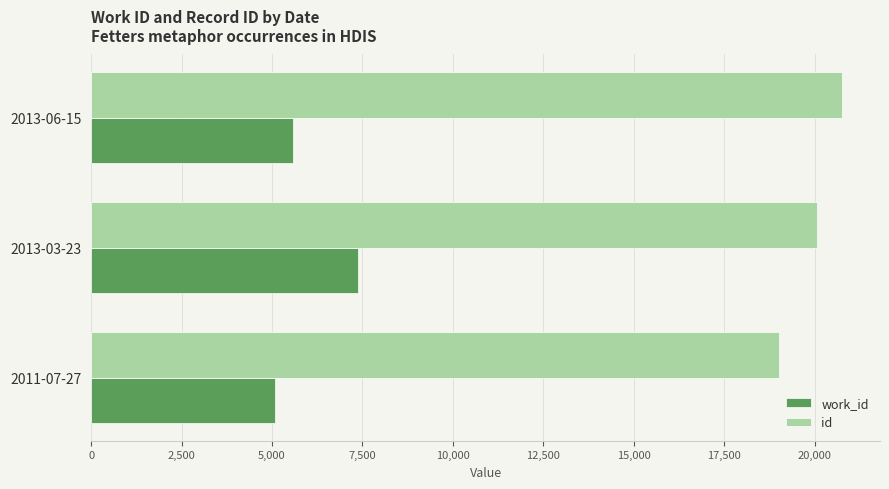

List the series in order of their overall mean, highest first.

id, work_id